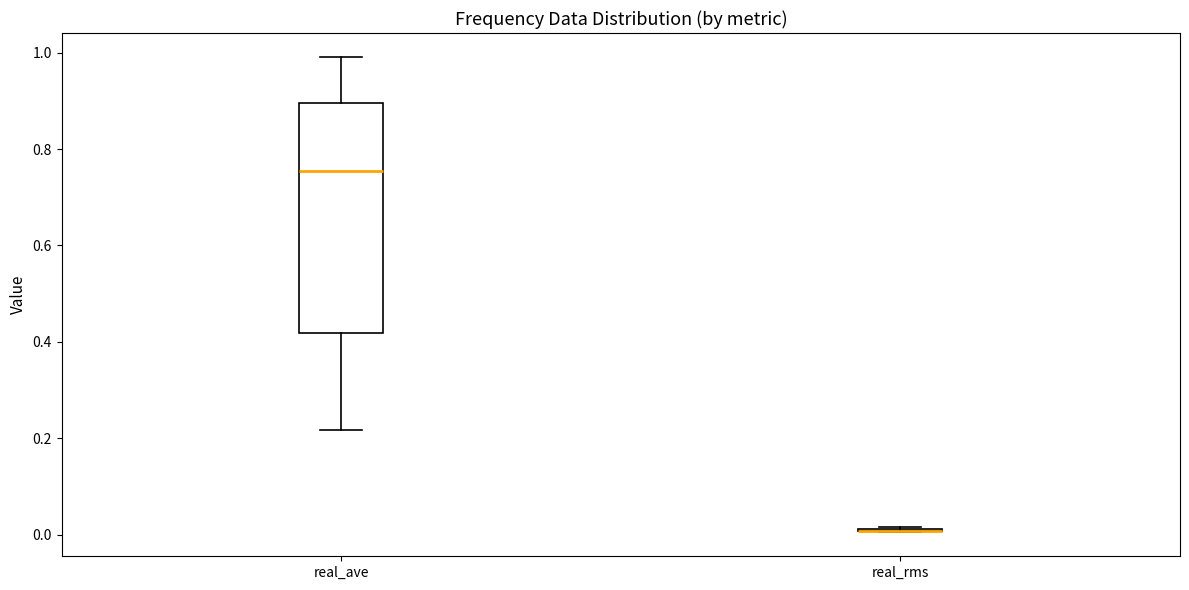

Which box is the tallest, from its lower edge to its upper edge?

real_ave